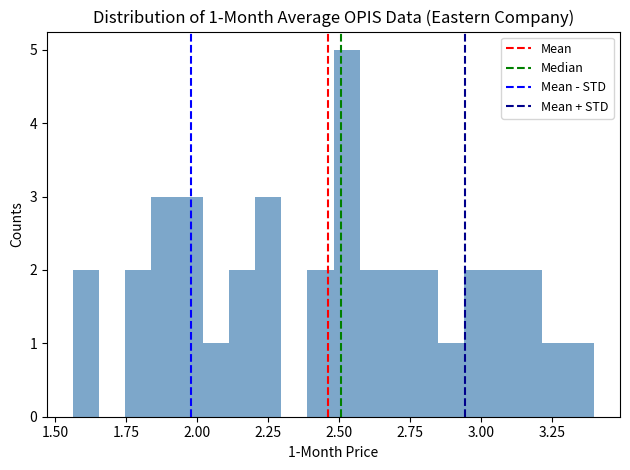

Read against the x-axis, roughly where is the centre of the tallest bar?

2.55